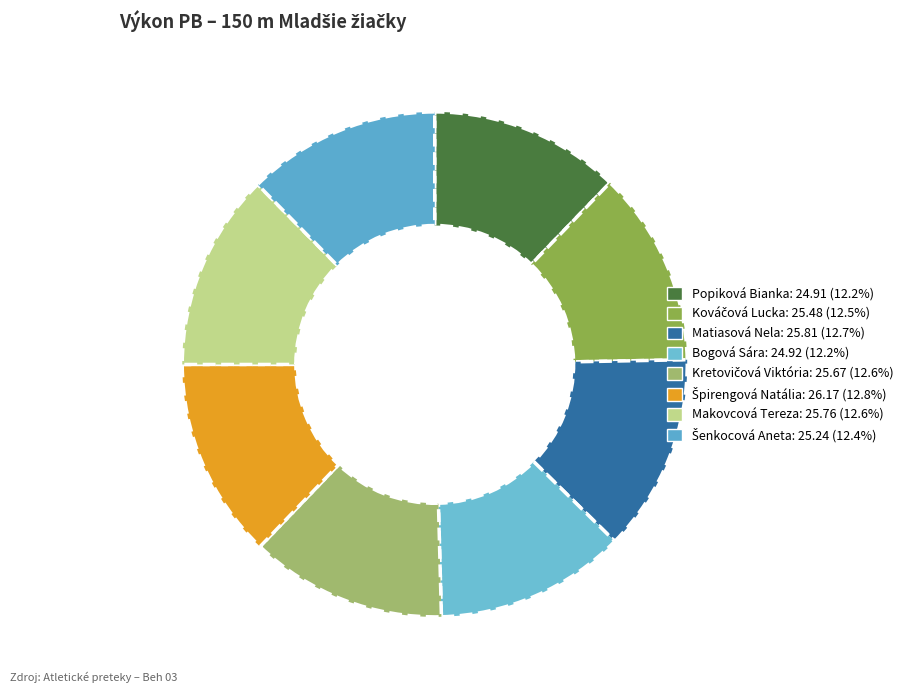

Between Kretovičová Viktória and Kováčová Lucka, which is larger?

Kretovičová Viktória